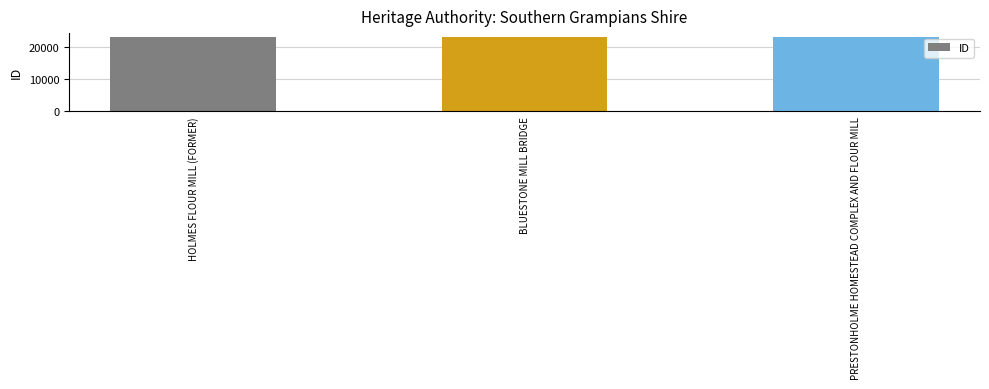

What is the average value?

23289